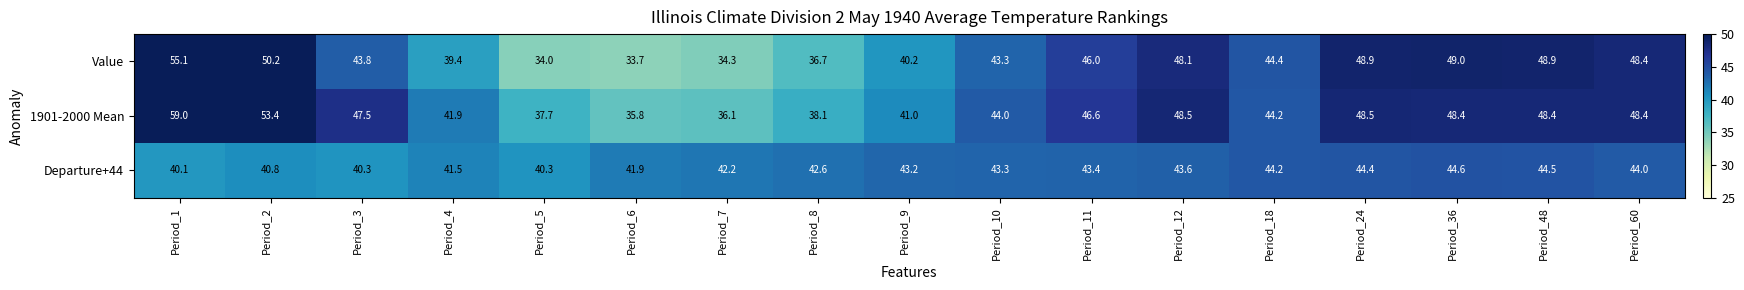

The Value series shows 44.4 at Period_18. True or false?

True